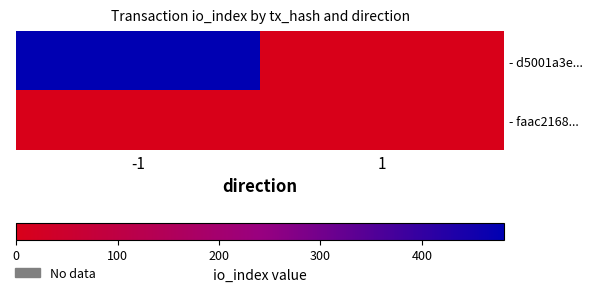

Rank the series by their average value, from highest to lowest.

- d5001a3e..., - faac2168...